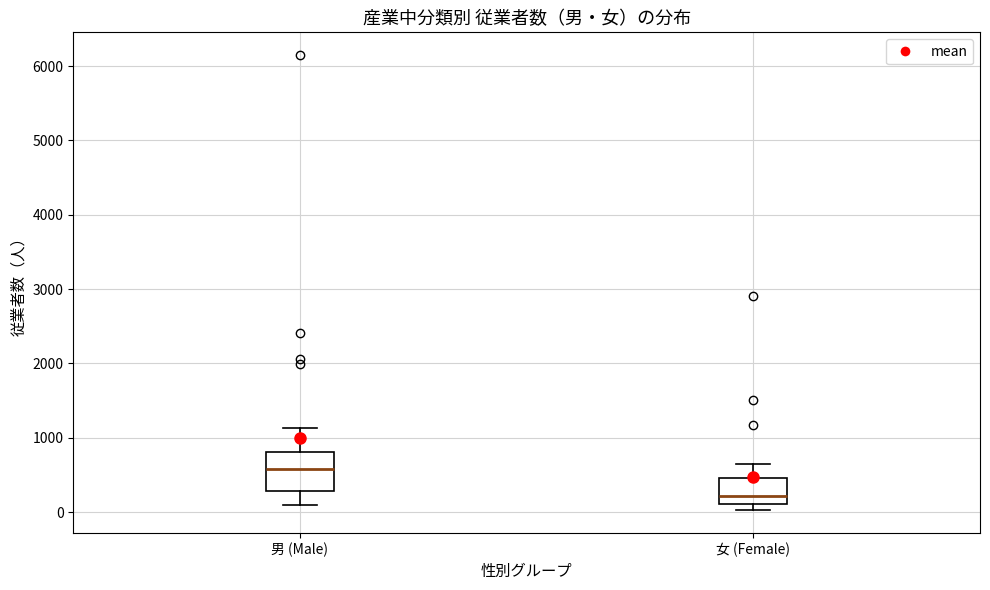

Where does the lower whisker of the box for 男 (Male) end on the y-axis? The values are not printed on the chart, so give them approximately, as read against the axis.

100